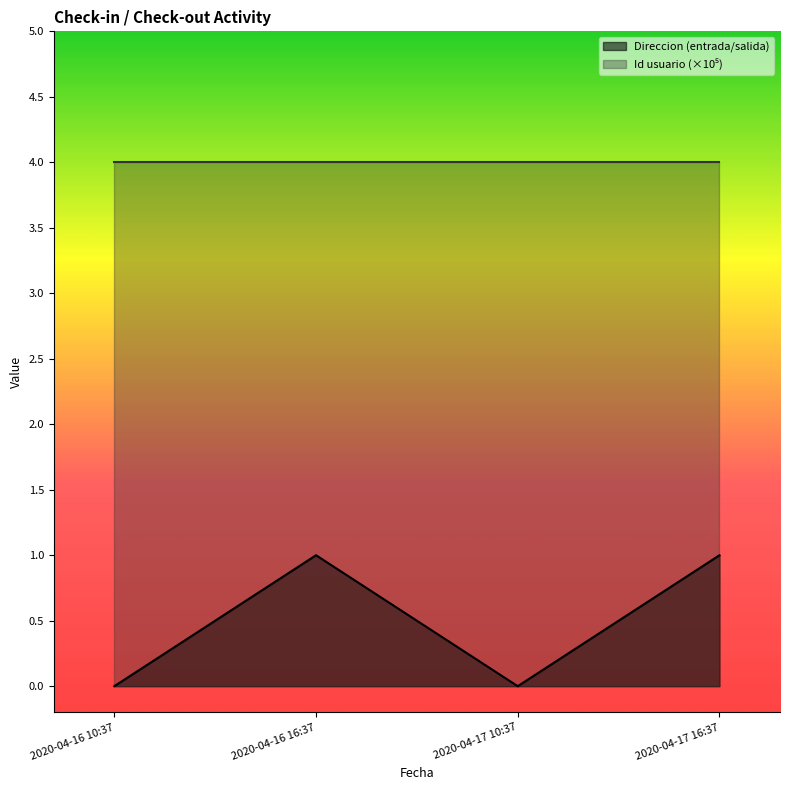

Reading left to right, transcribe all the data shown in this chart.

2020-04-16 10:37=0	2020-04-16 16:37=1	2020-04-17 10:37=0	2020-04-17 16:37=1